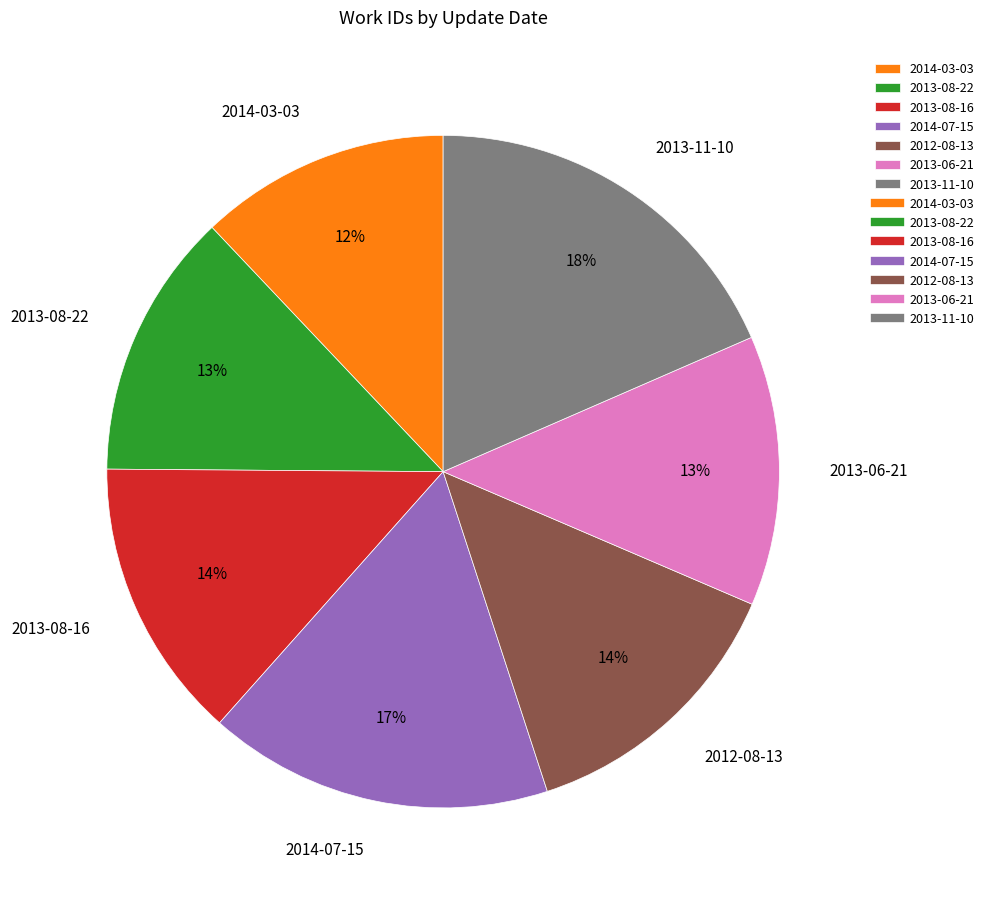

Count the number of slices in the pie.

7